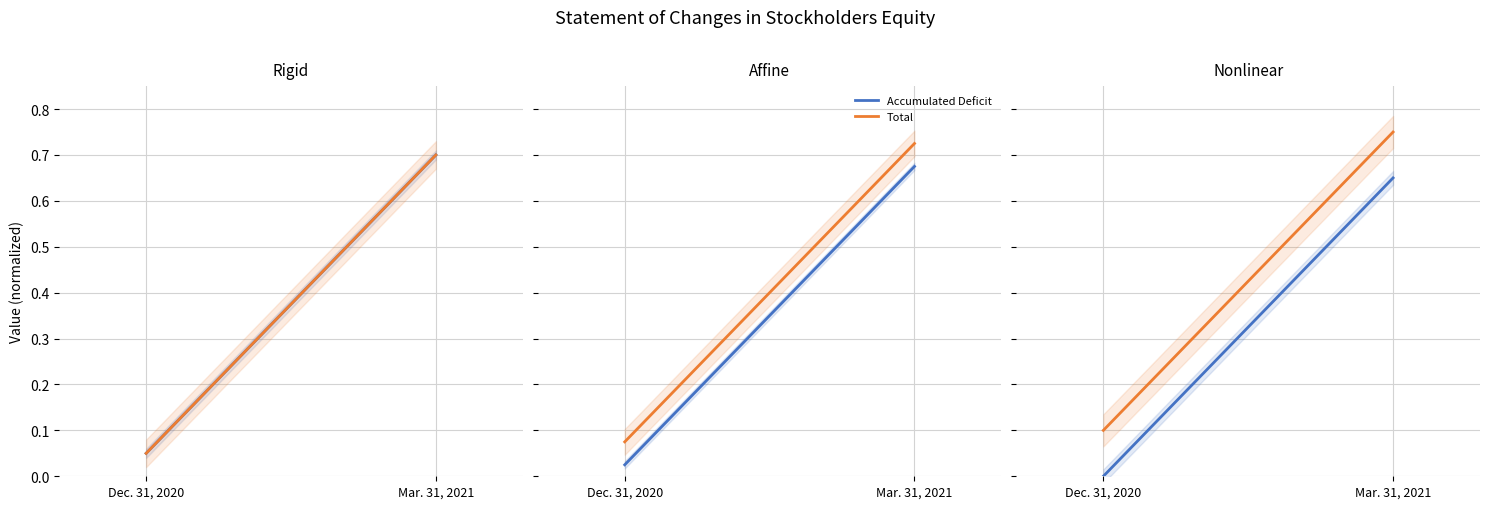

What is the difference between the maximum and minimum values in the Accumulated Deficit series?

0.7